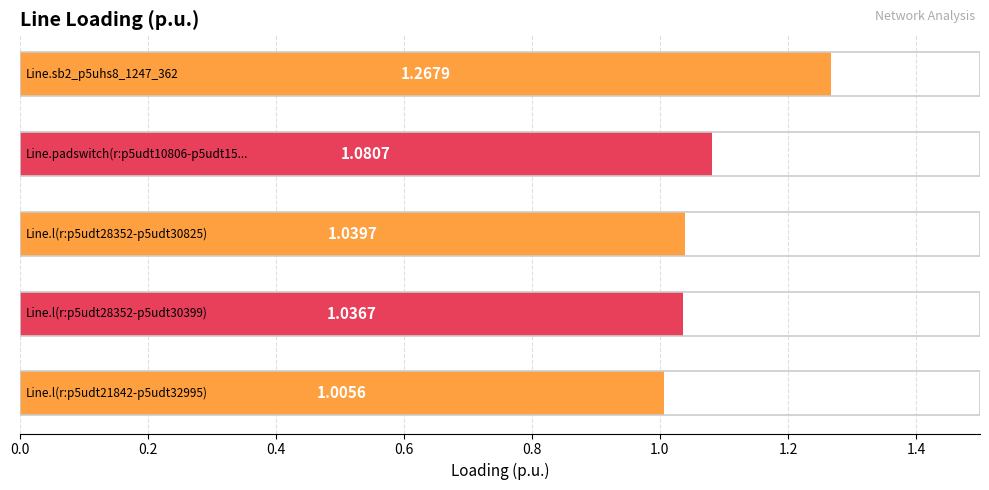

What is the difference between the maximum and minimum values?

0.3